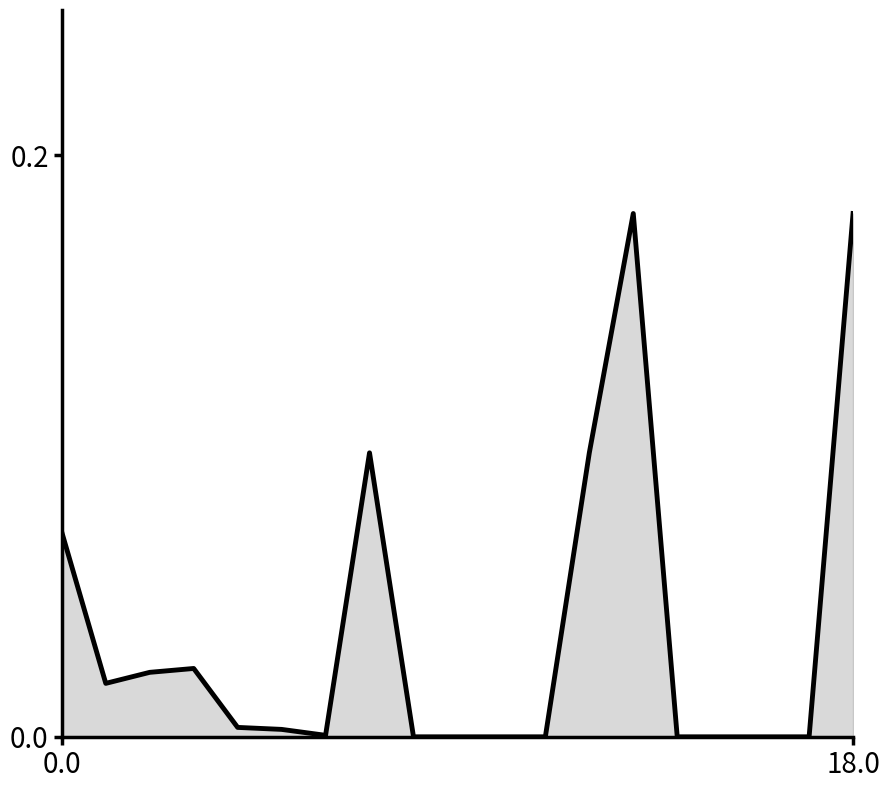

What is the label of the 3rd point from the right?

16